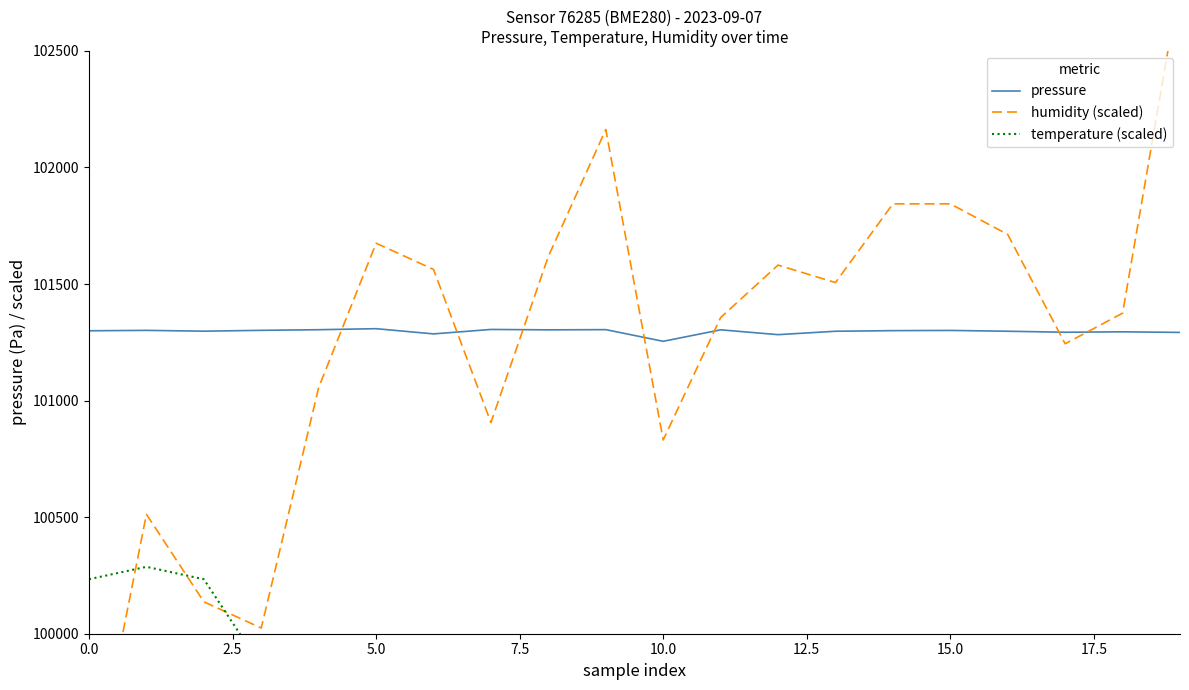

What is the value of the temperature (scaled) point at the 6th from the left?

99540.6